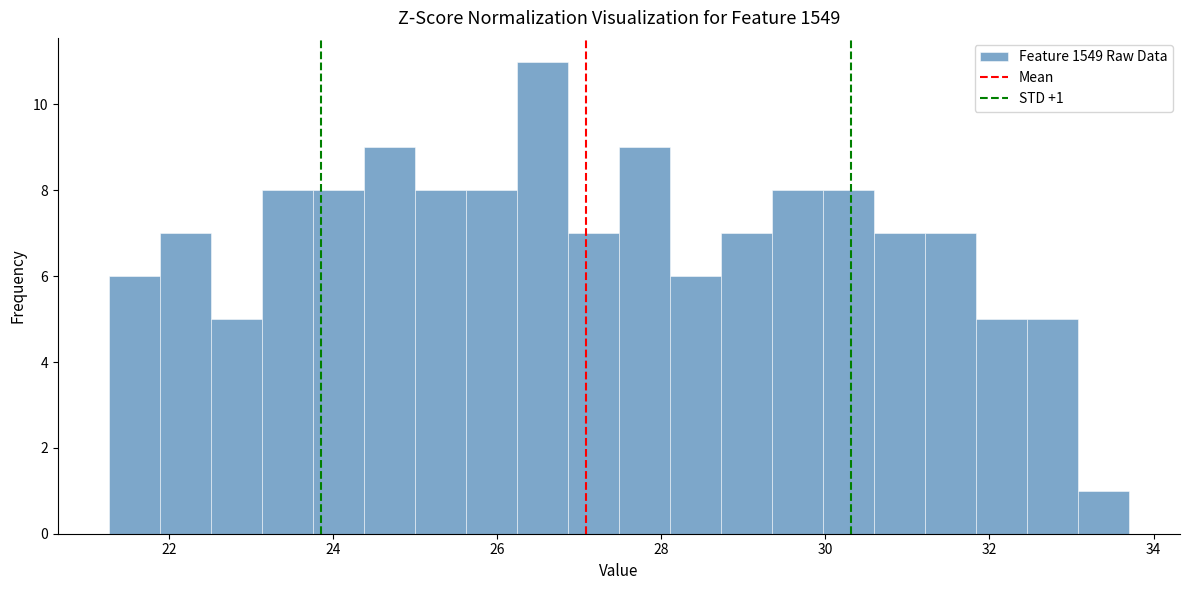

Around what value on the x-axis is the tallest bar? Give the approximate position of its centre, as read against the axis.

26.6